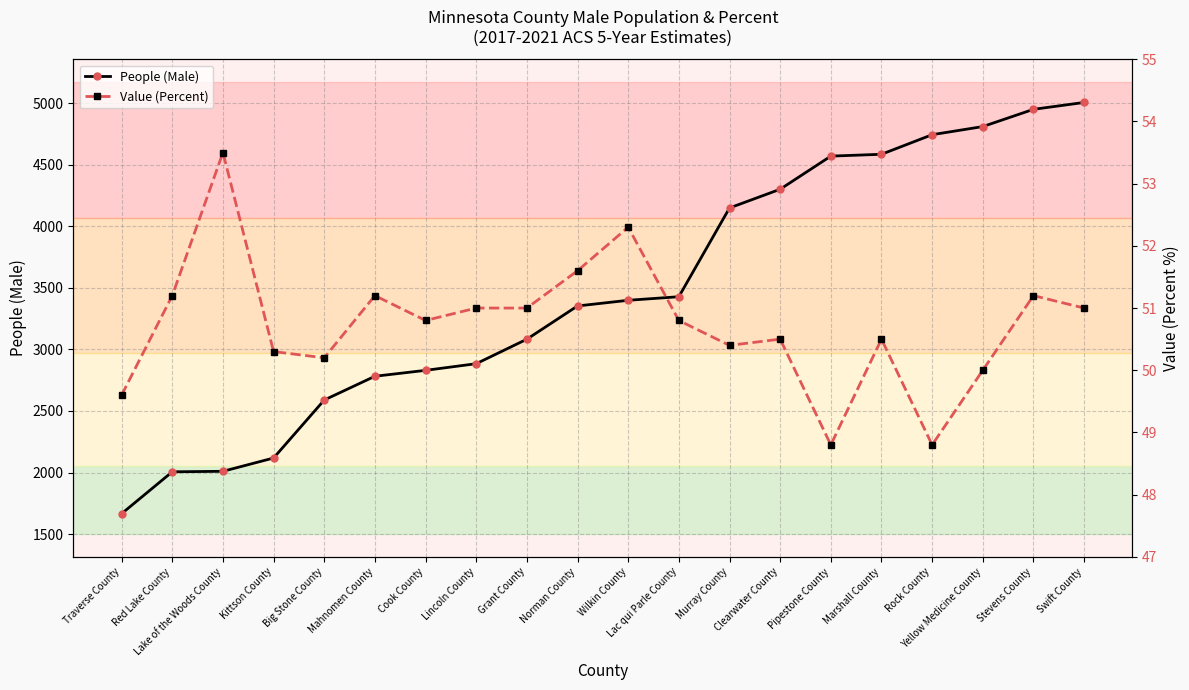

How many data points in People (Male) are above 3399?

9